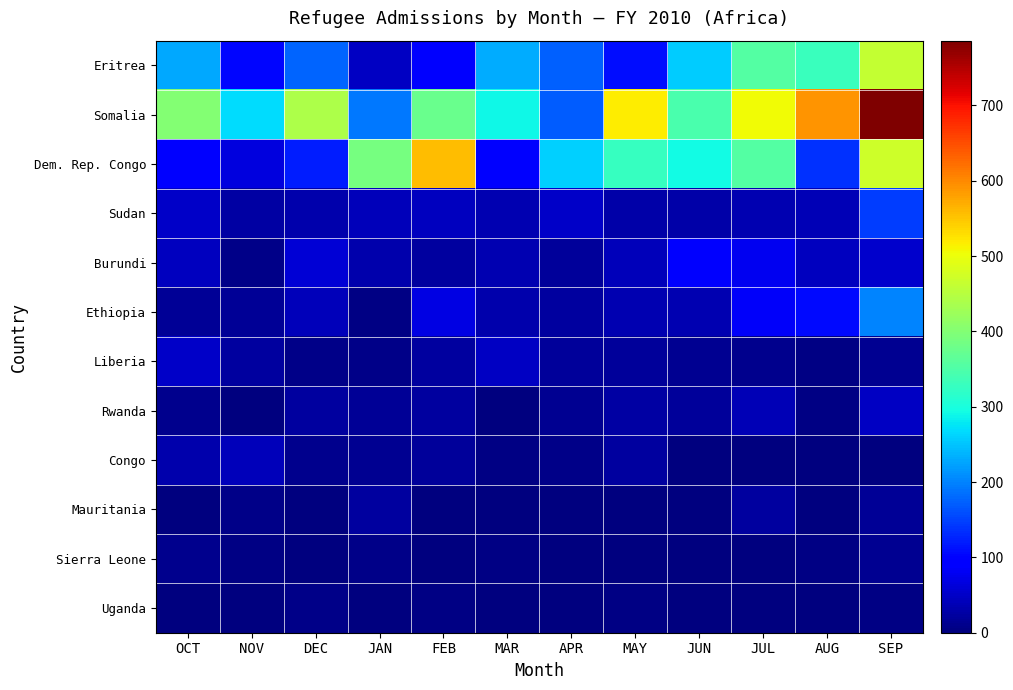

Between OCT and JUN, which series saw the biggest shift?

Dem. Rep. Congo